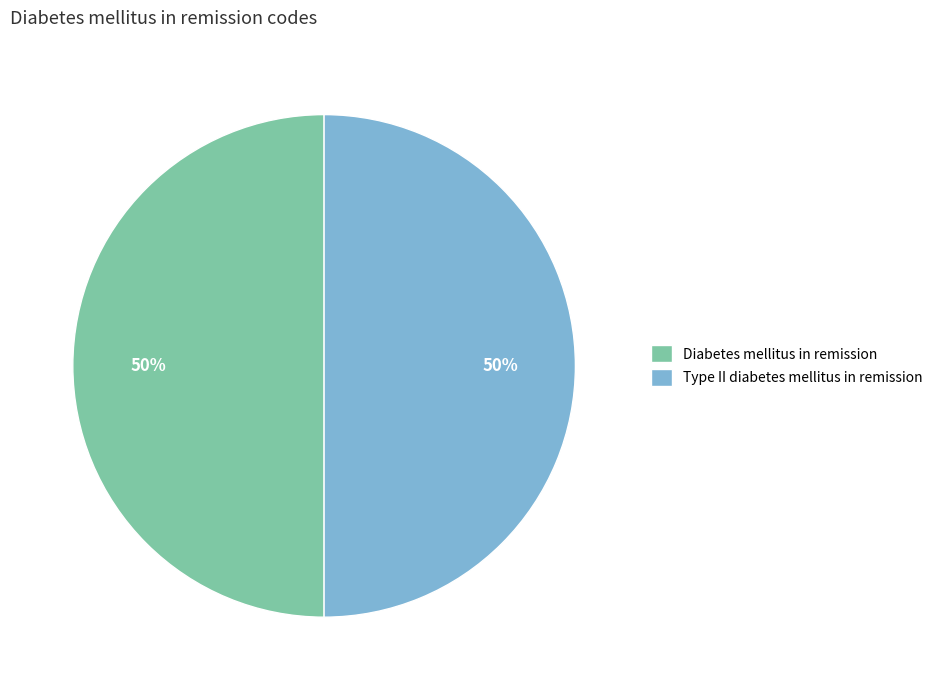

Count the number of slices in the pie.

2